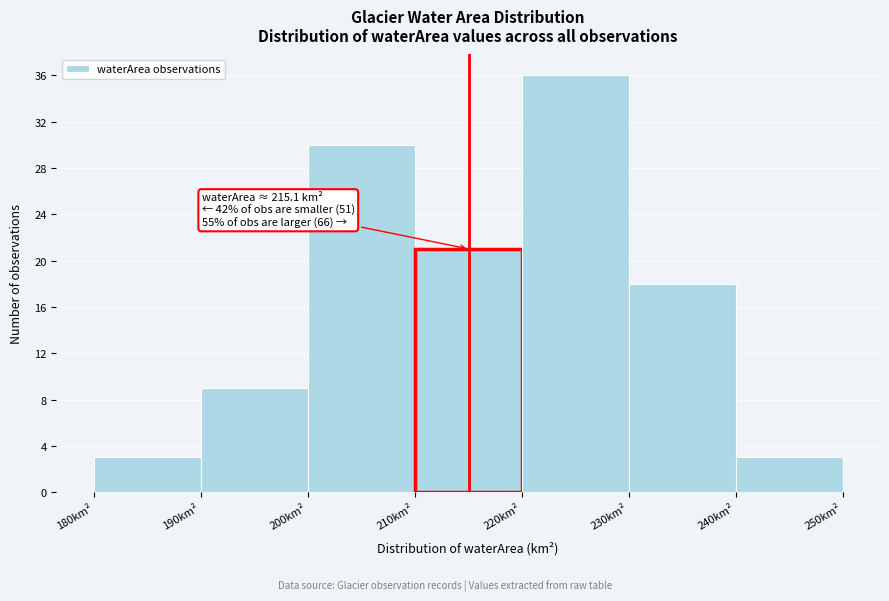

Over which range of the x-axis is the bar tallest?

220 to 230